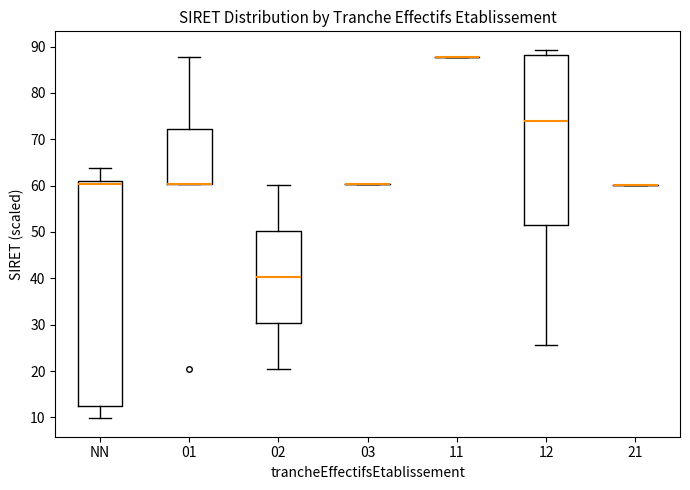

Reading left to right, transcribe this box plot: for each box, give where its median line is, the range the box spans, and where its two whiskers end, as read against the y-axis. The values are not printed on the chart, so give them approximately, as read against the axis.

NN: median 60, box 13 to 61, whiskers 10 to 64
01: median 60 (drawn on the box's lower edge), box 60 to 72, whiskers 60 to 88
02: median 40, box 30 to 50, whiskers 21 to 60
03: box collapsed to a line at 60, whiskers 60 to 60
11: box collapsed to a line at 88, whiskers 88 to 88
12: median 74, box 52 to 88, whiskers 26 to 89
21: box collapsed to a line at 60, whiskers 60 to 60